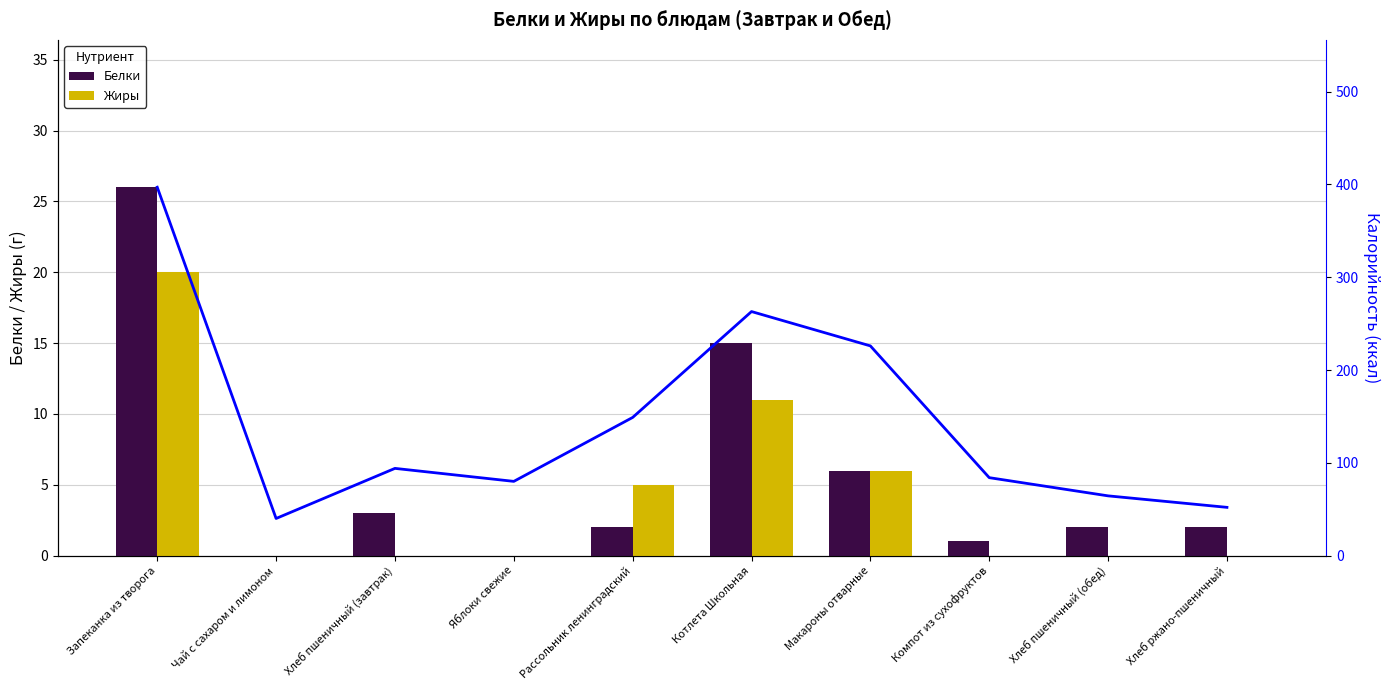

Count the number of categories in the chart.

10